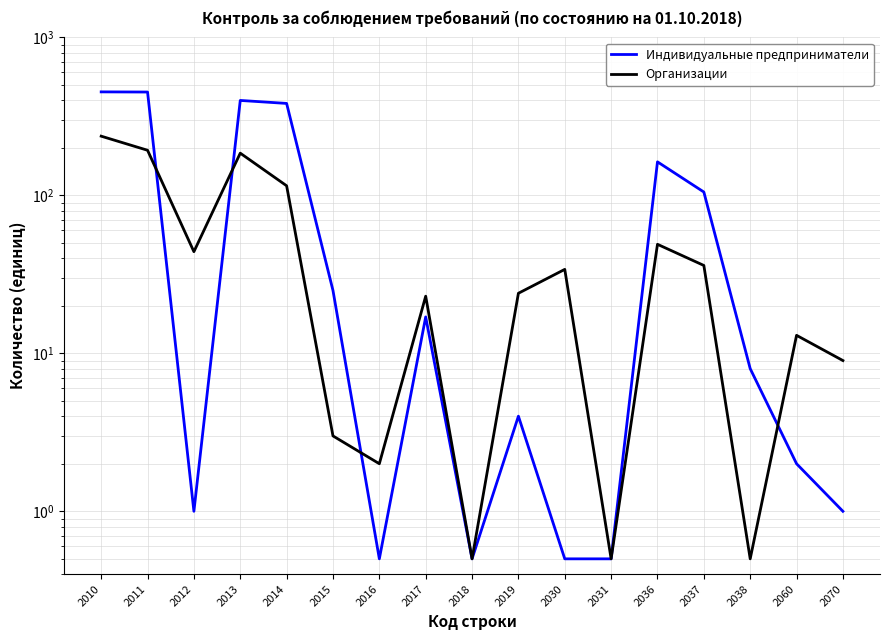

Is it true that Организации equals 2.0 at 2016?

True